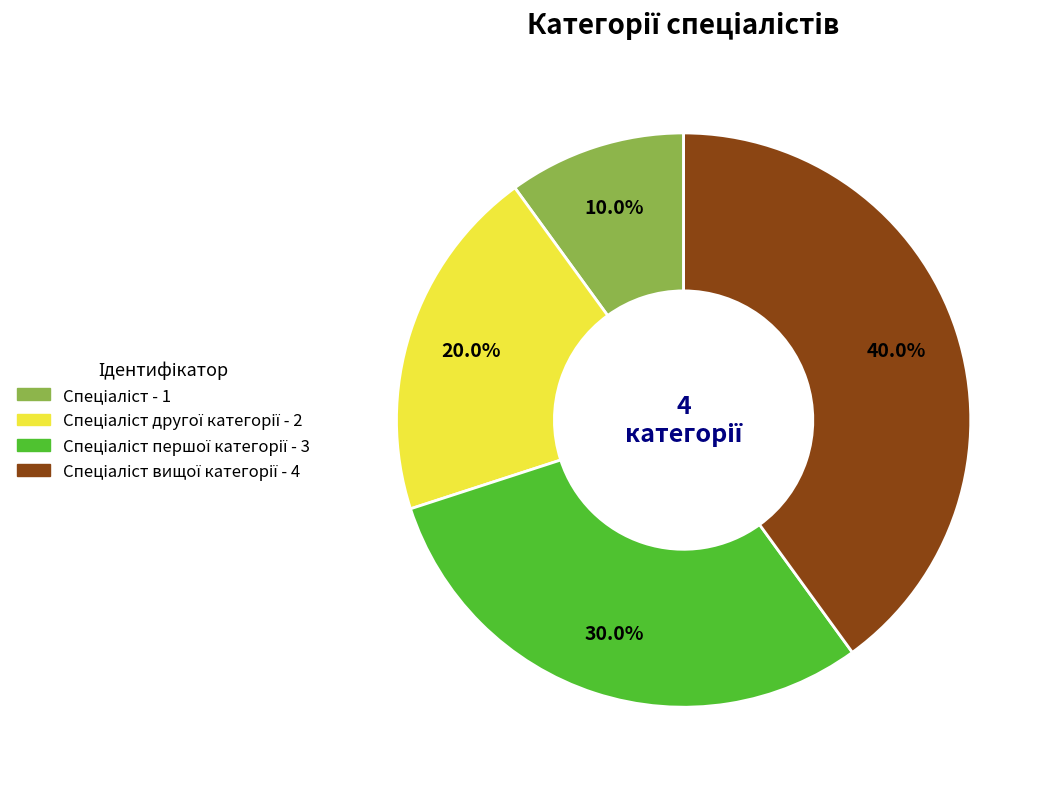

Is there any slice that represents more than half of the pie?

No